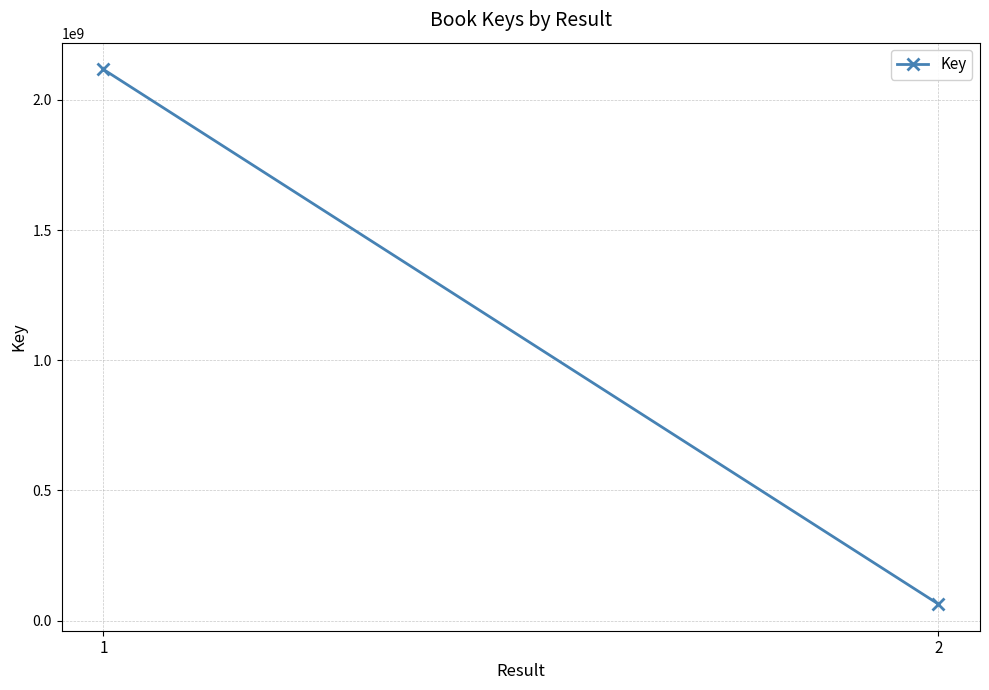

Approximately how many times larger is the value at 1 compared to 2?

33.0